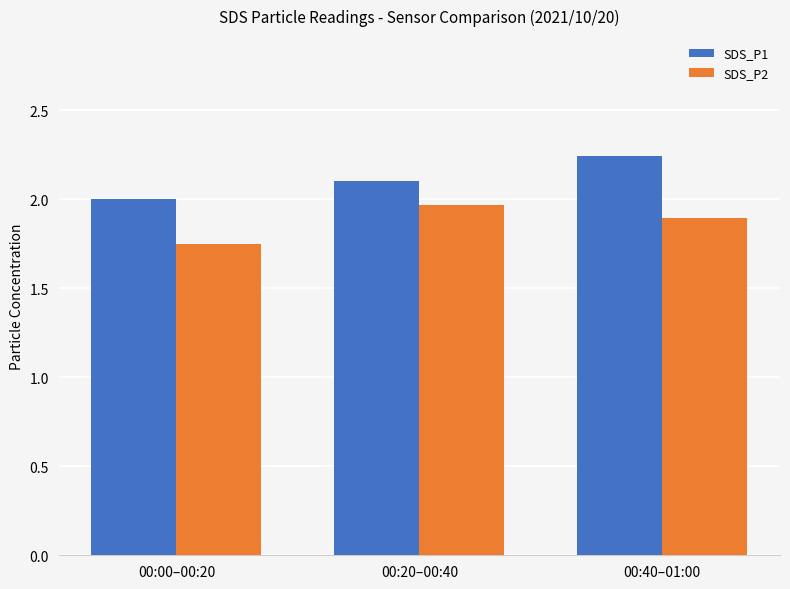

What is the spread (max minus min) of values at 00:00–00:20?

0.3